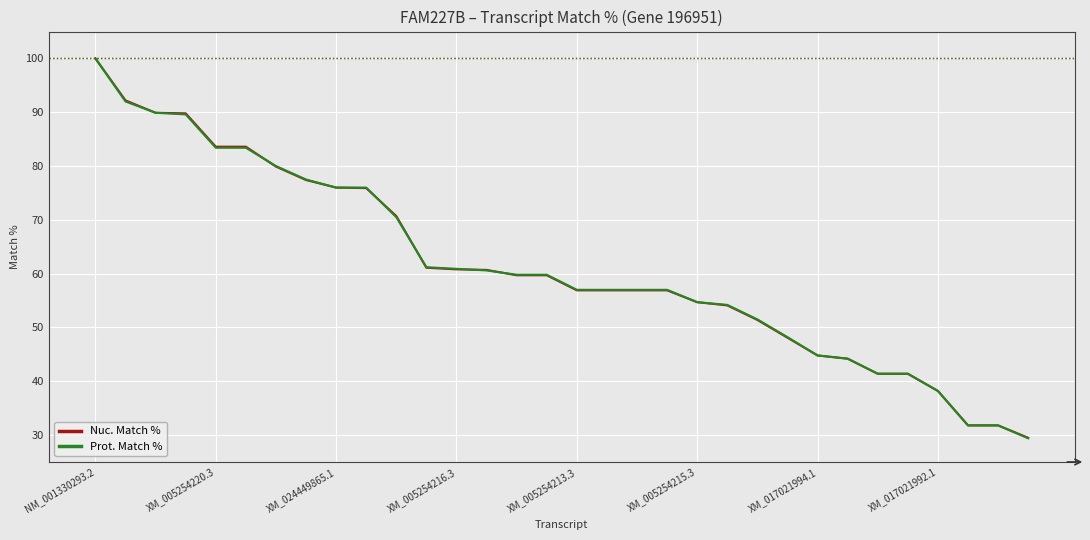

What is the maximum value for Prot. Match %?

100.0